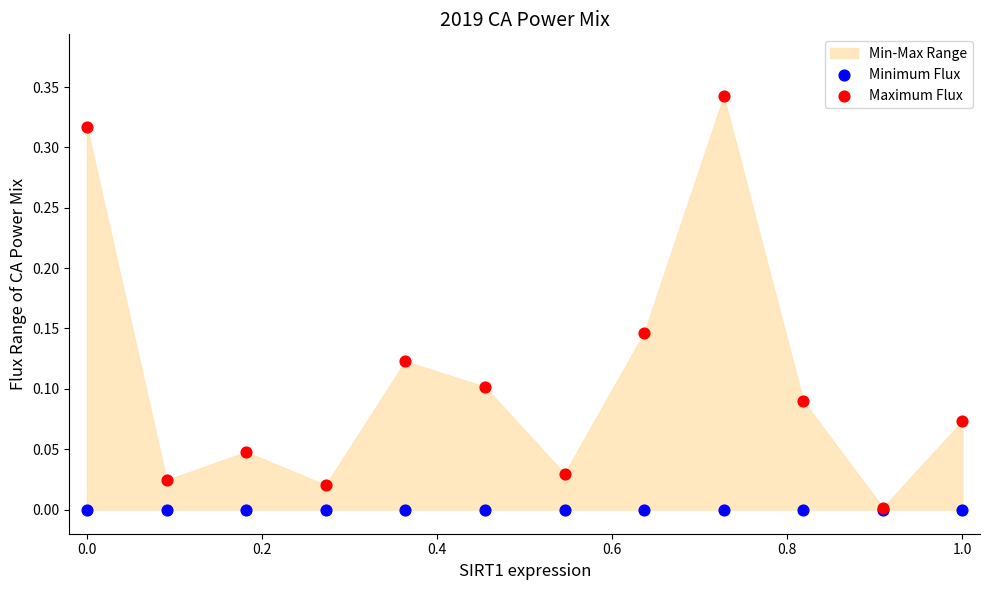

Which series has the widest spread of Y values?

Maximum Flux